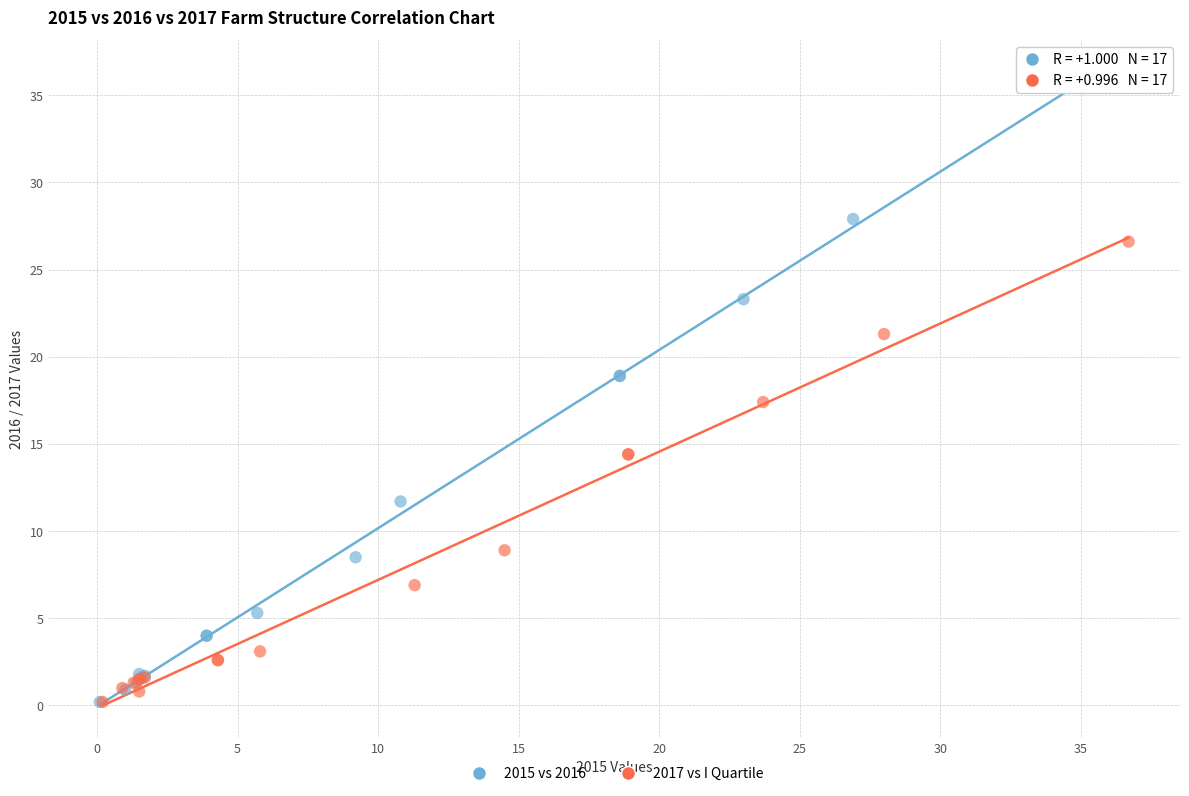

Which series has the largest Y range (max minus min)?

2015 vs 2016